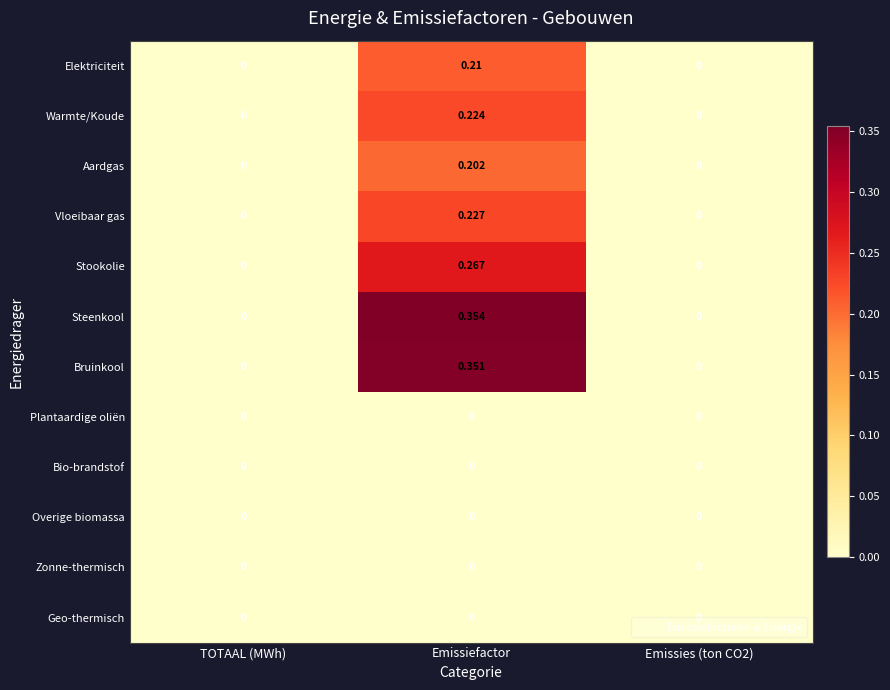

Between TOTAAL (MWh) and Emissiefactor, which series saw the biggest shift?

Steenkool